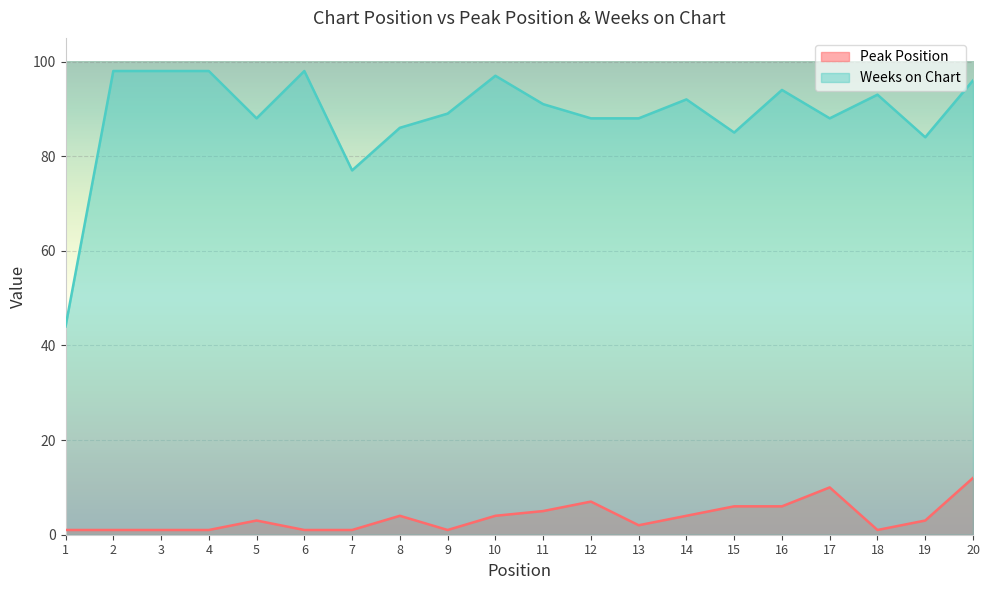

Which series has the widest spread of values?

Weeks on Chart